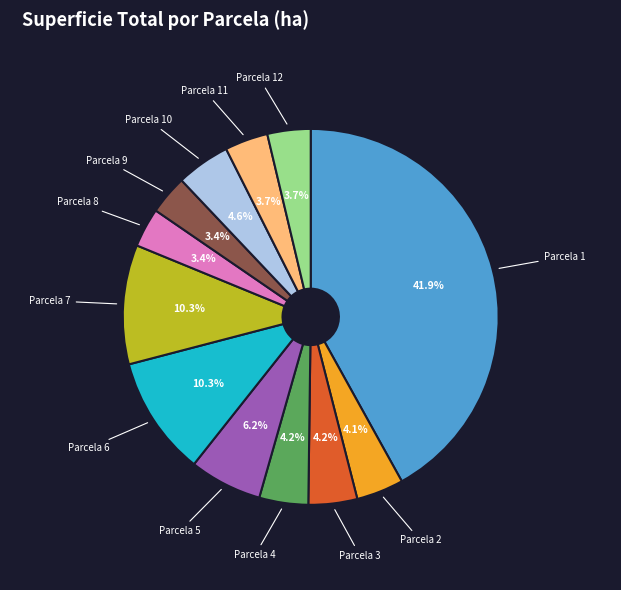

Is there a majority slice in this chart?

No